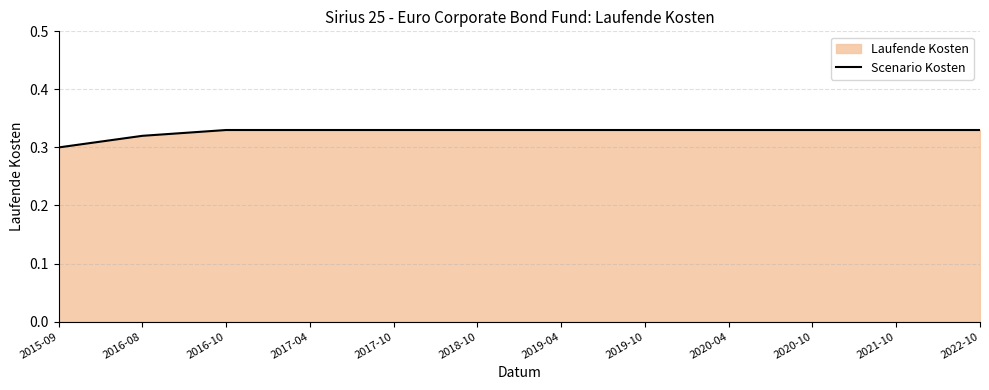

What is the average value?

0.3